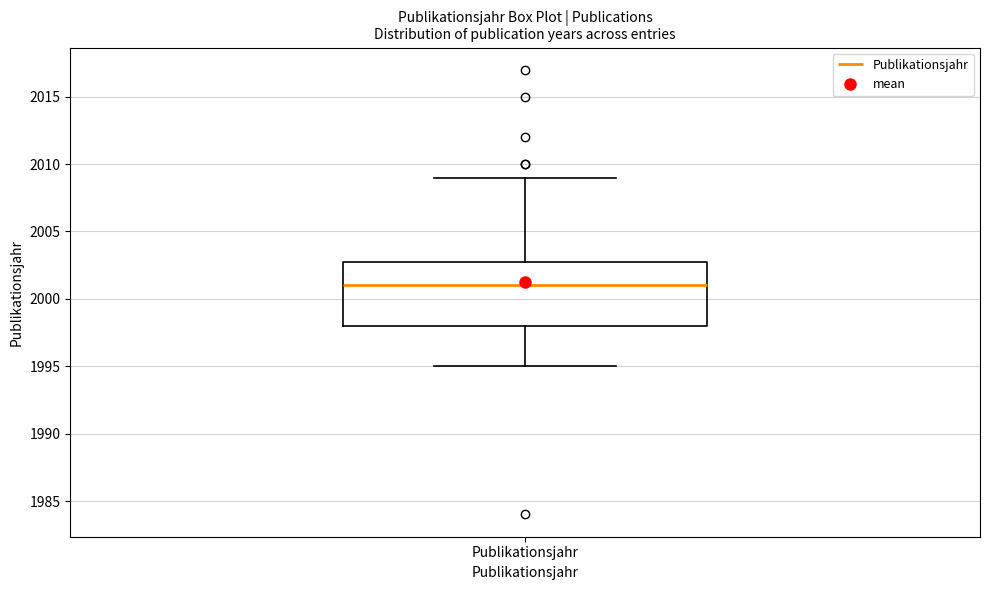

Transcribe this box plot: give where the median line is, the range the box spans, and where the two whiskers end, as read against the y-axis. The values are not printed on the chart, so give them approximately, as read against the axis.

median 2001, box 1998 to 2003, whiskers 1995 to 2009